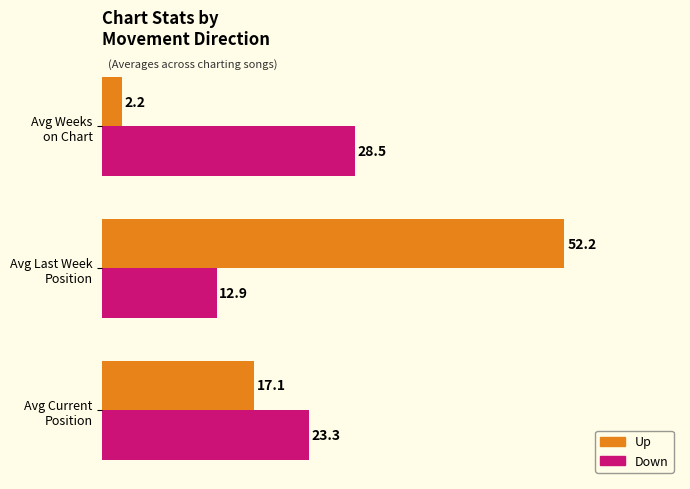

List the series in order of their overall mean, lowest first.

Down, Up